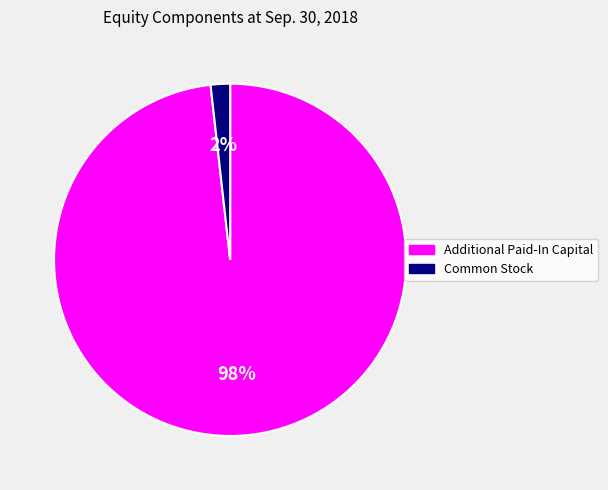

Between Common Stock and Additional Paid-In Capital, which is larger?

Additional Paid-In Capital